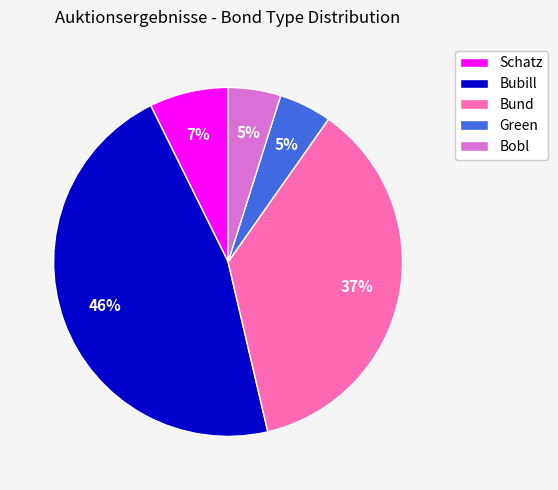

True or false: Schatz accounts for 1% of the total.

False